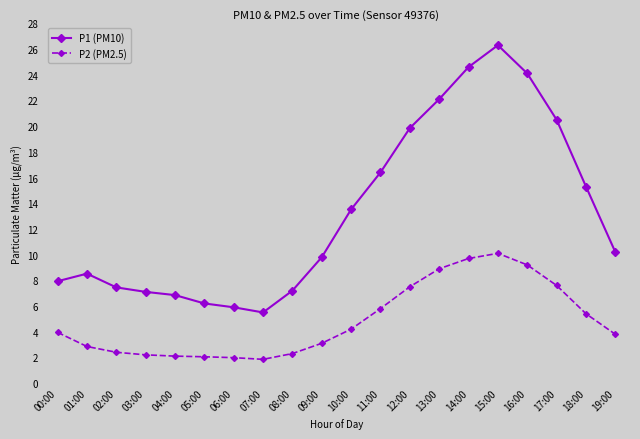

What are all the series names shown in the legend?

P1 (PM10), P2 (PM2.5)